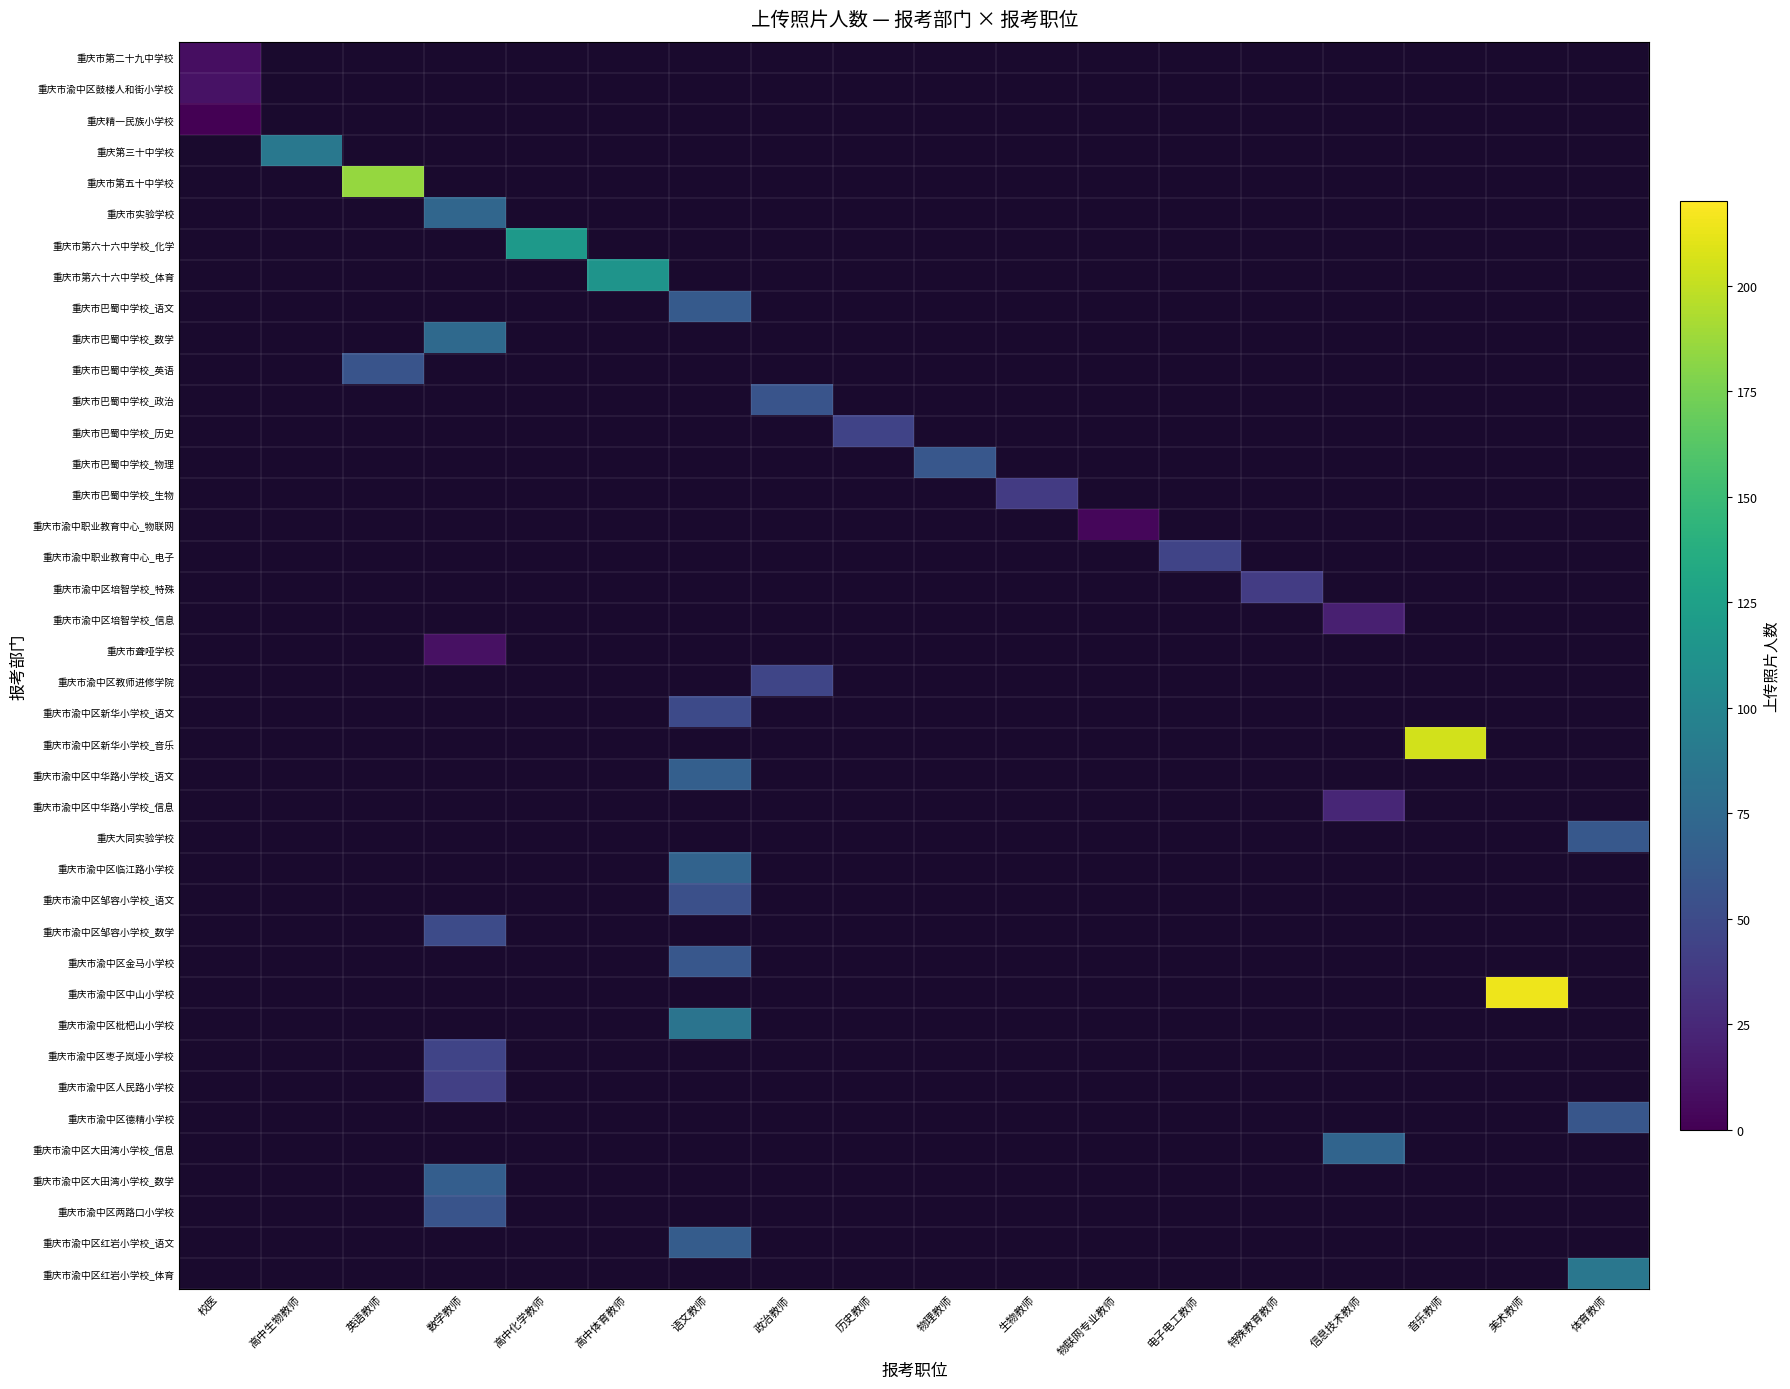

Which category has the lowest value across all series?

校医